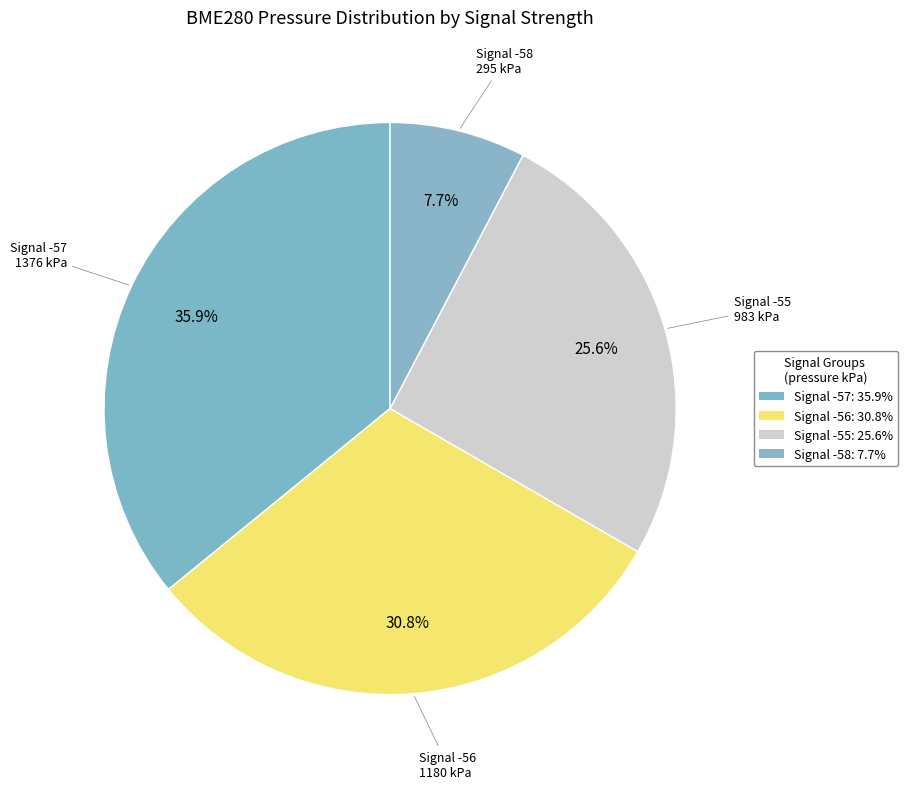

How many segments does this pie chart have?

4